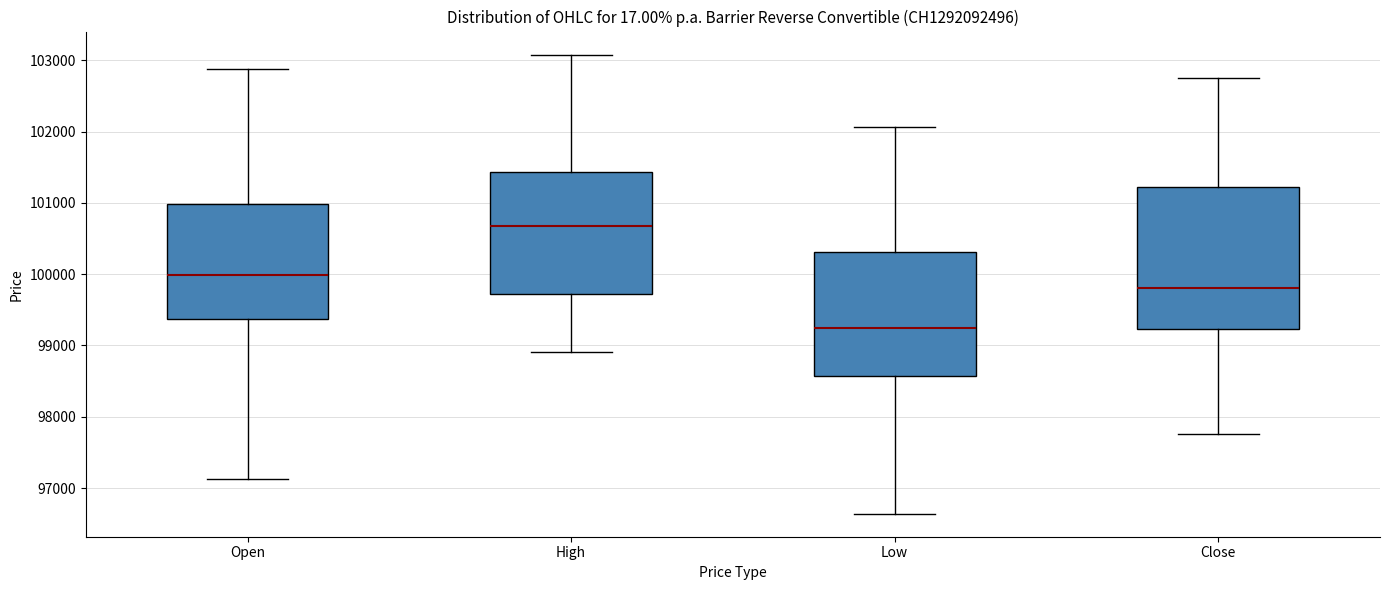

Reading left to right, read every box against the y-axis: the position of its median line, the range the box covers, and the ends of its whiskers. The values are not printed on the chart, so give them approximately, as read against the axis.

Open: median 100000, box 99400 to 101000, whiskers 97100 to 102900
High: median 100700, box 99700 to 101400, whiskers 98900 to 103100
Low: median 99300, box 98600 to 100300, whiskers 96600 to 102100
Close: median 99800, box 99200 to 101200, whiskers 97800 to 102800